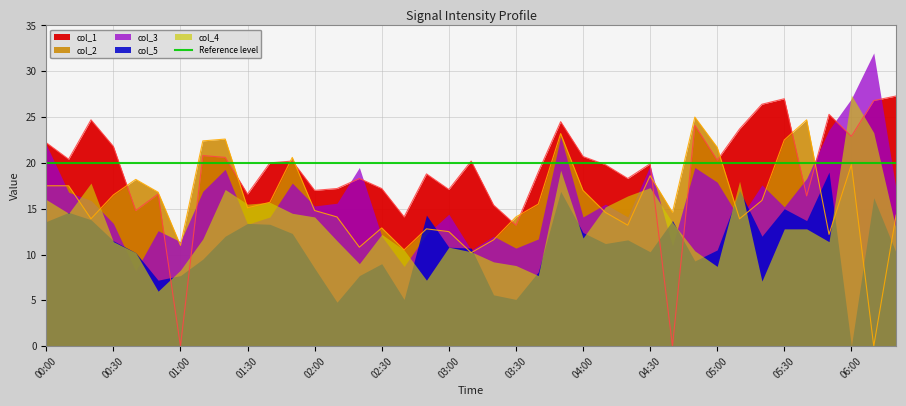

What is the total value across all series at 04:50?

88.3